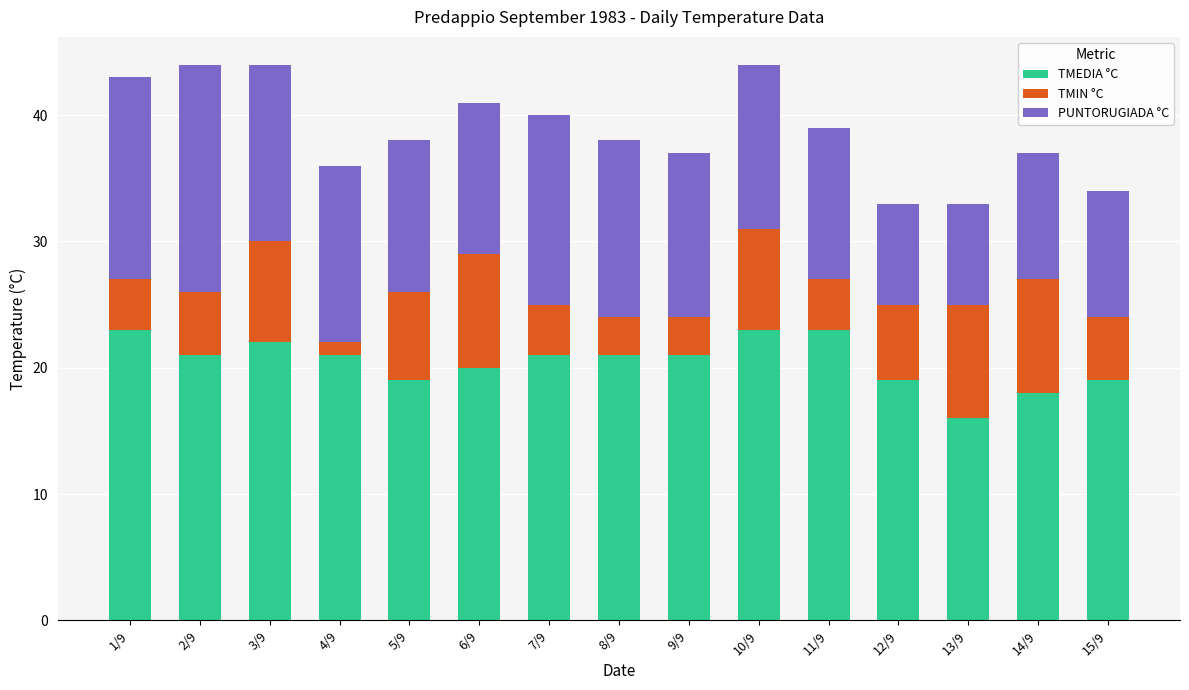

What is the lowest value of the TMEDIA °C series?

16